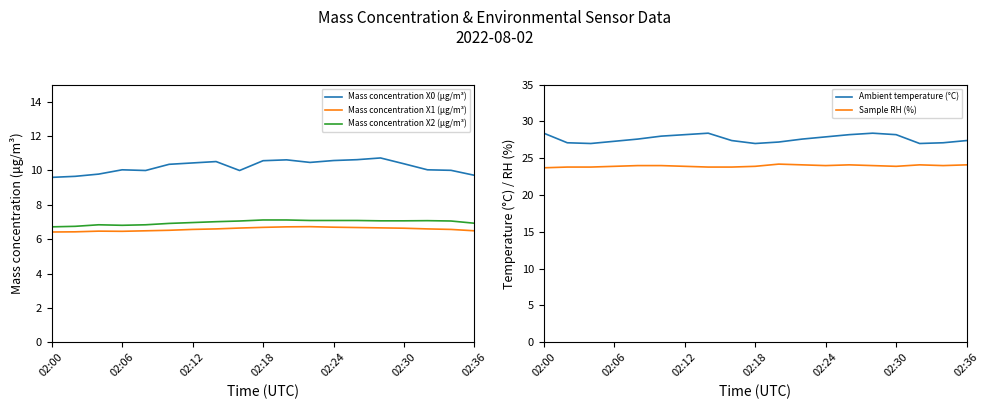

What is the maximum value for Mass concentration X2 (μg/m³)?

7.1